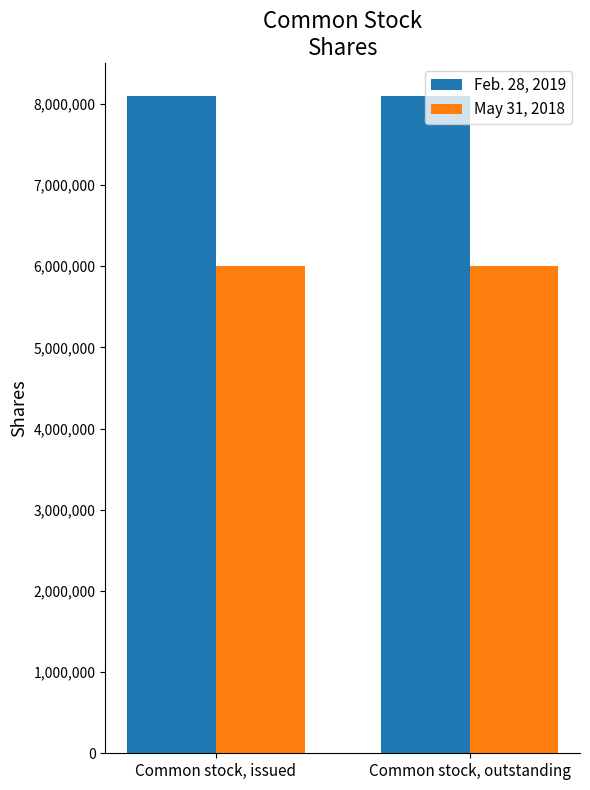

What is the total value across all series at Common stock, issued?

14100000